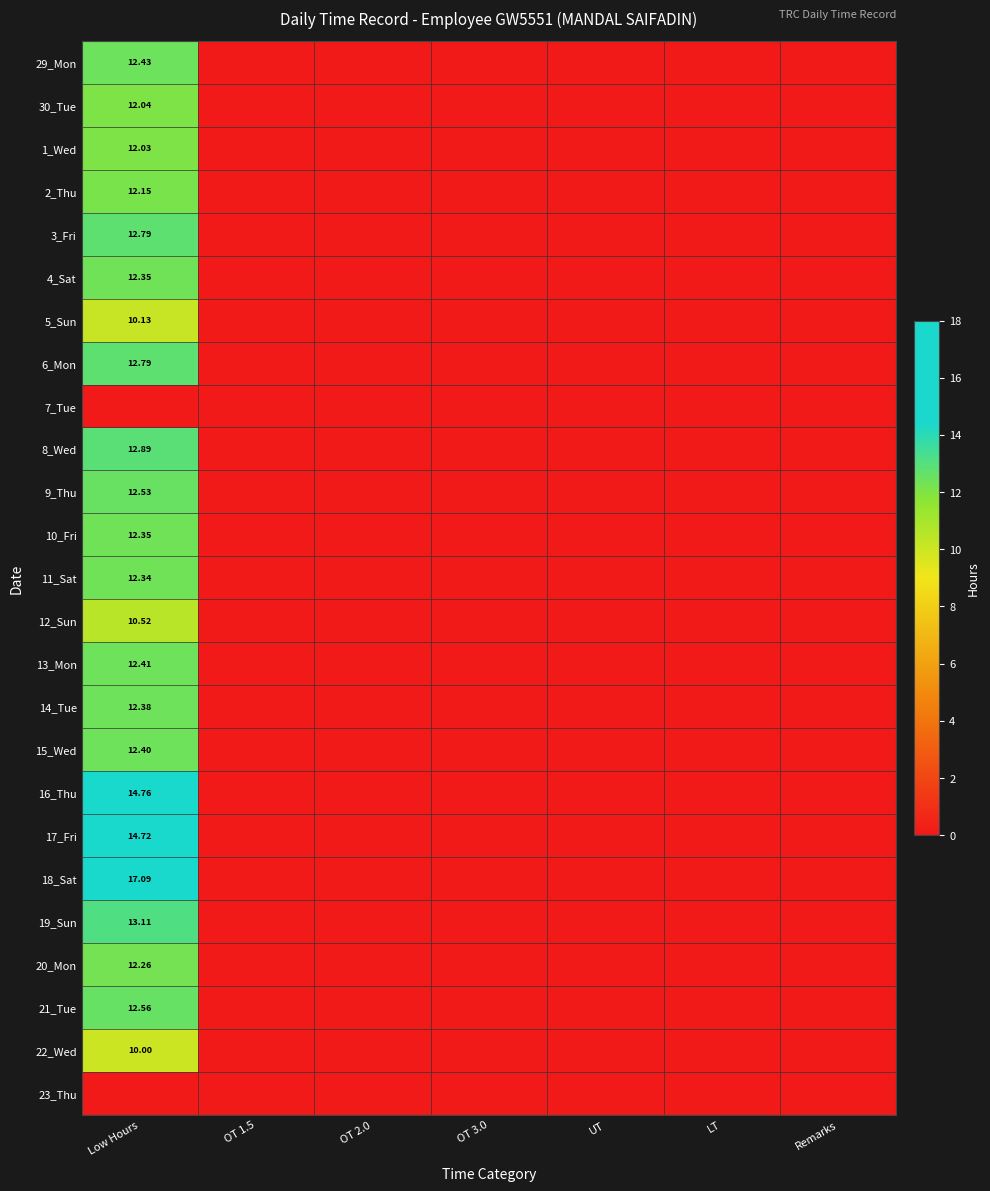

What is the greatest value displayed?

17.1